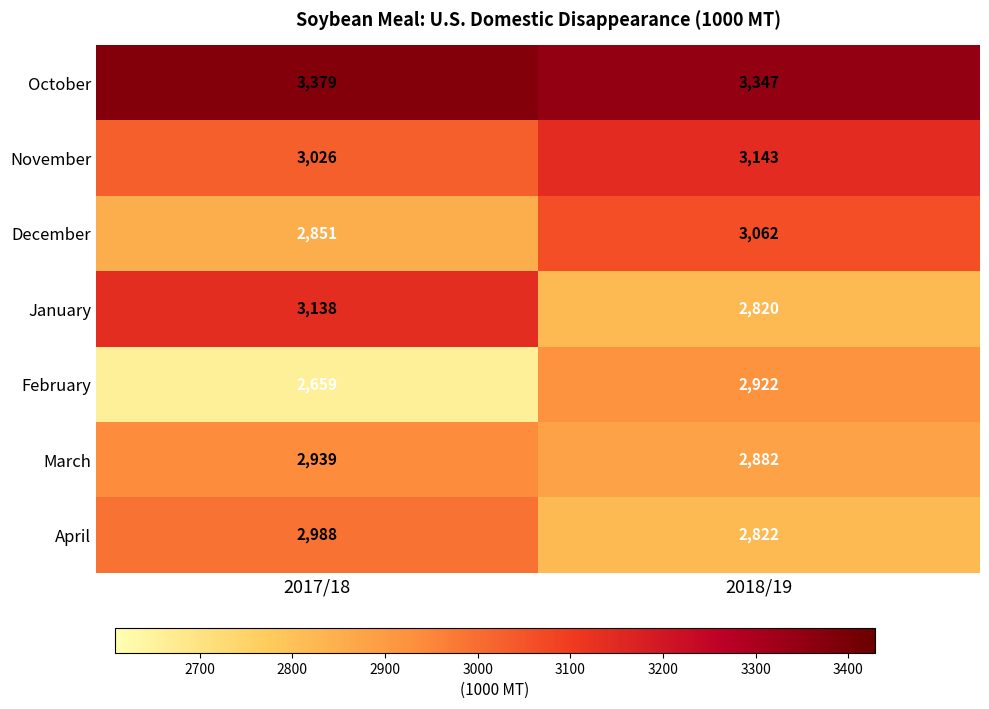

At which category is the sum across all series the highest?

2018/19